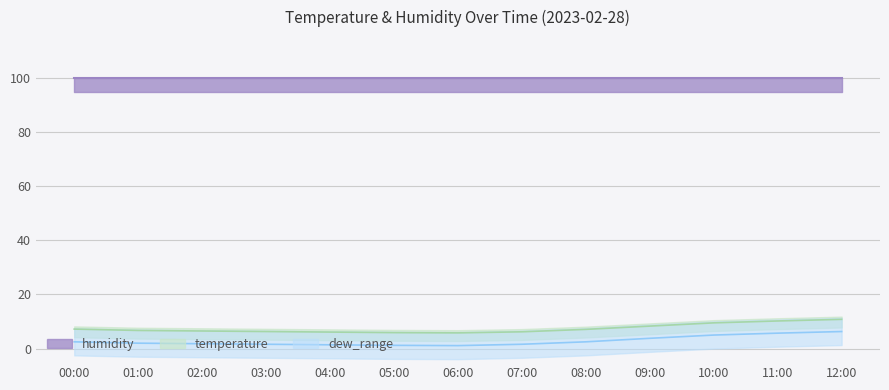

The value of temperature at 04:00 is 6.1. True or false?

True